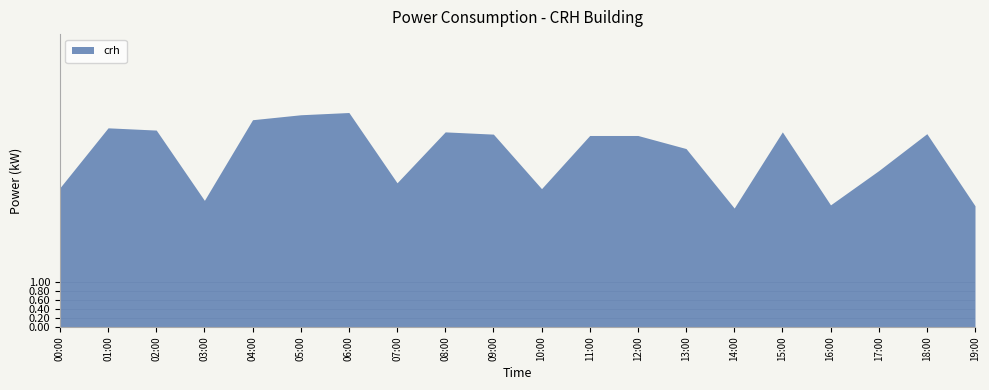

What is the value of the 16th point from the left?

4.3